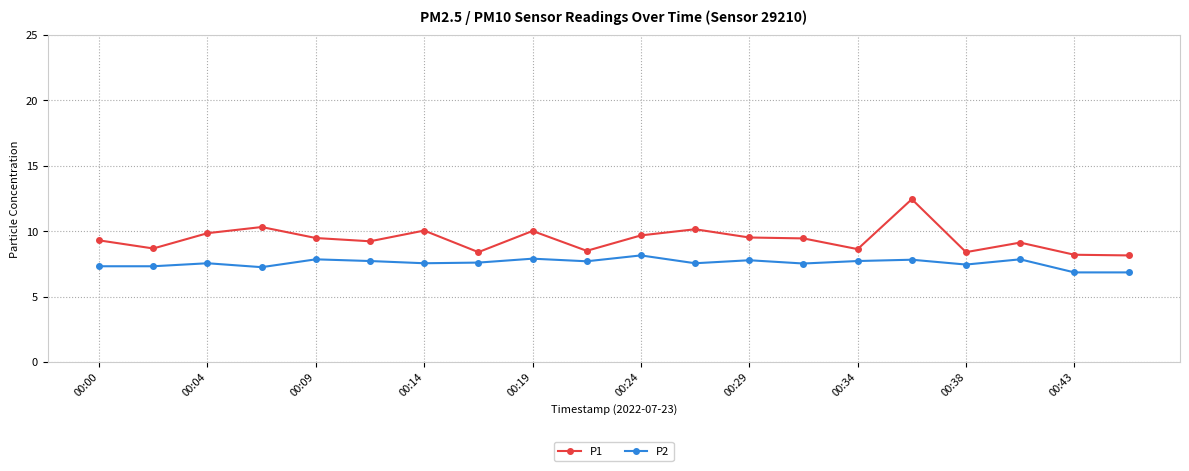

True or false: P1 and P2 cross at least once.

False